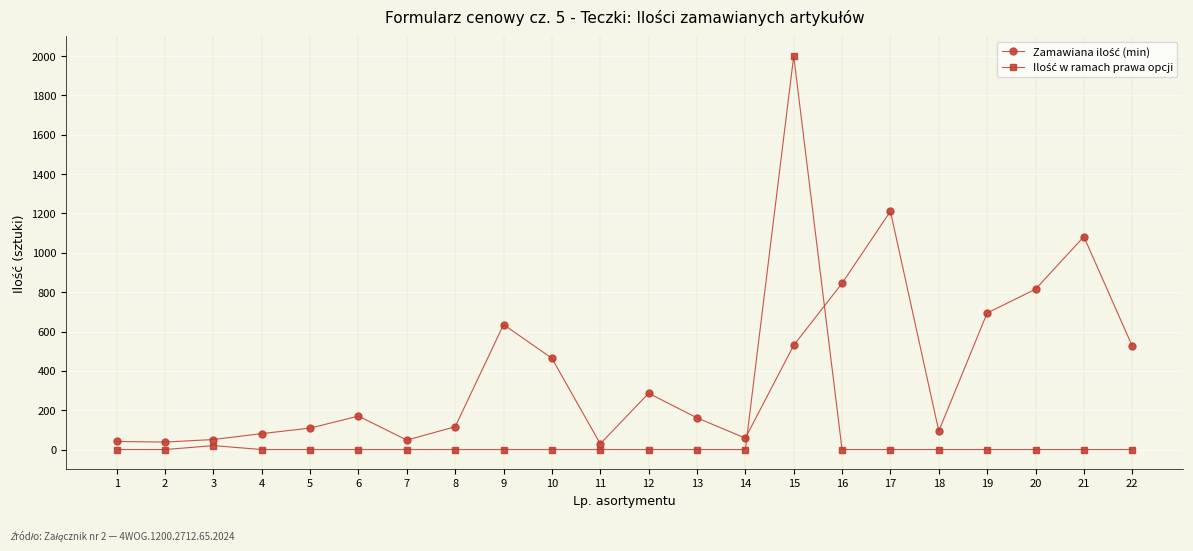

At which category is the sum across all series the highest?

15